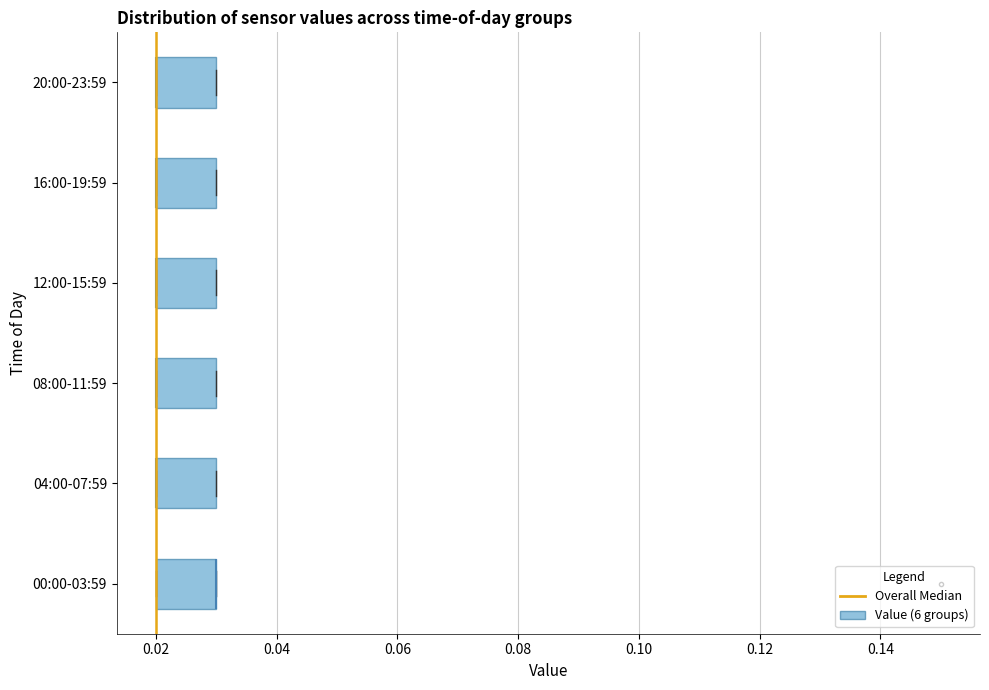

Reading bottom to top, transcribe this box plot: for each box, give where its median line is, the range the box spans, and where its two whiskers end, as read against the x-axis. The values are not printed on the chart, so give them approximately, as read against the axis.

00:00-03:59: median 0.03 (drawn on the box's right edge), box 0.02 to 0.03, whiskers 0.02 to 0.03
04:00-07:59: median 0.02 (drawn on the box's left edge), box 0.02 to 0.03, whiskers 0.02 to 0.03
08:00-11:59: median 0.02 (drawn on the box's left edge), box 0.02 to 0.03, whiskers 0.02 to 0.03
12:00-15:59: median 0.02 (drawn on the box's left edge), box 0.02 to 0.03, whiskers 0.02 to 0.03
16:00-19:59: median 0.02 (drawn on the box's left edge), box 0.02 to 0.03, whiskers 0.02 to 0.03
20:00-23:59: median 0.02 (drawn on the box's left edge), box 0.02 to 0.03, whiskers 0.02 to 0.03